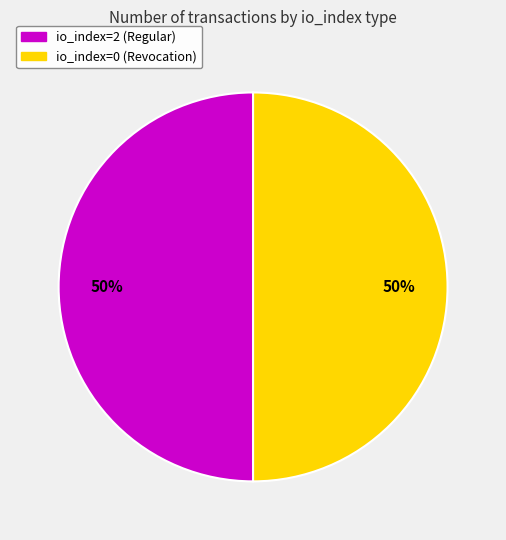

Is the sum of io_index=2 (Regular) and io_index=0 (Revocation) greater than half?

Yes